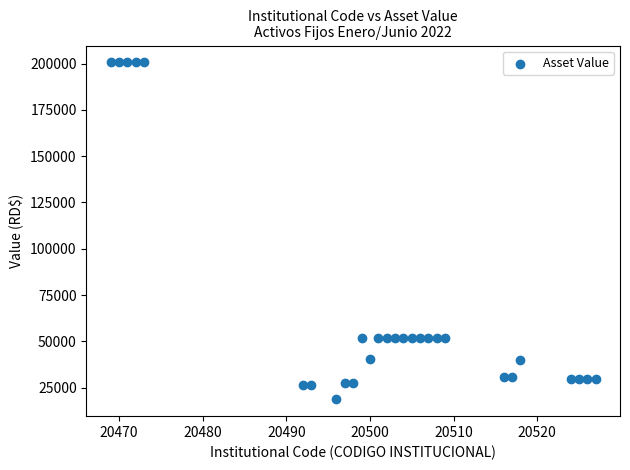

What is the range of X values (max minus min)?

58.0